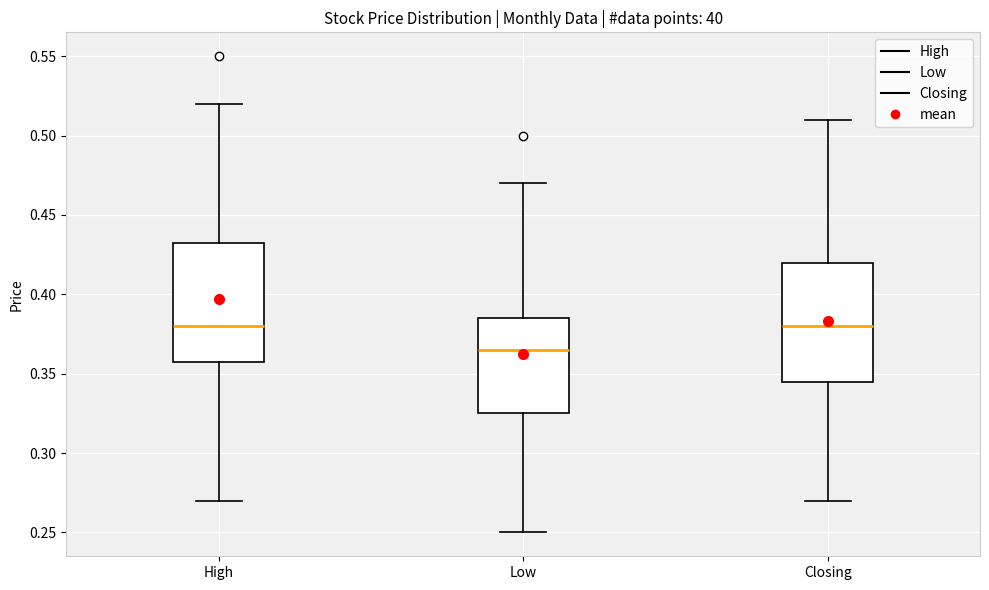

Reading left to right, read every box against the y-axis: the position of its median line, the range the box covers, and the ends of its whiskers. The values are not printed on the chart, so give them approximately, as read against the axis.

High: median 0.380, box 0.360 to 0.435, whiskers 0.270 to 0.520
Low: median 0.365, box 0.325 to 0.385, whiskers 0.250 to 0.470
Closing: median 0.380, box 0.345 to 0.420, whiskers 0.270 to 0.510